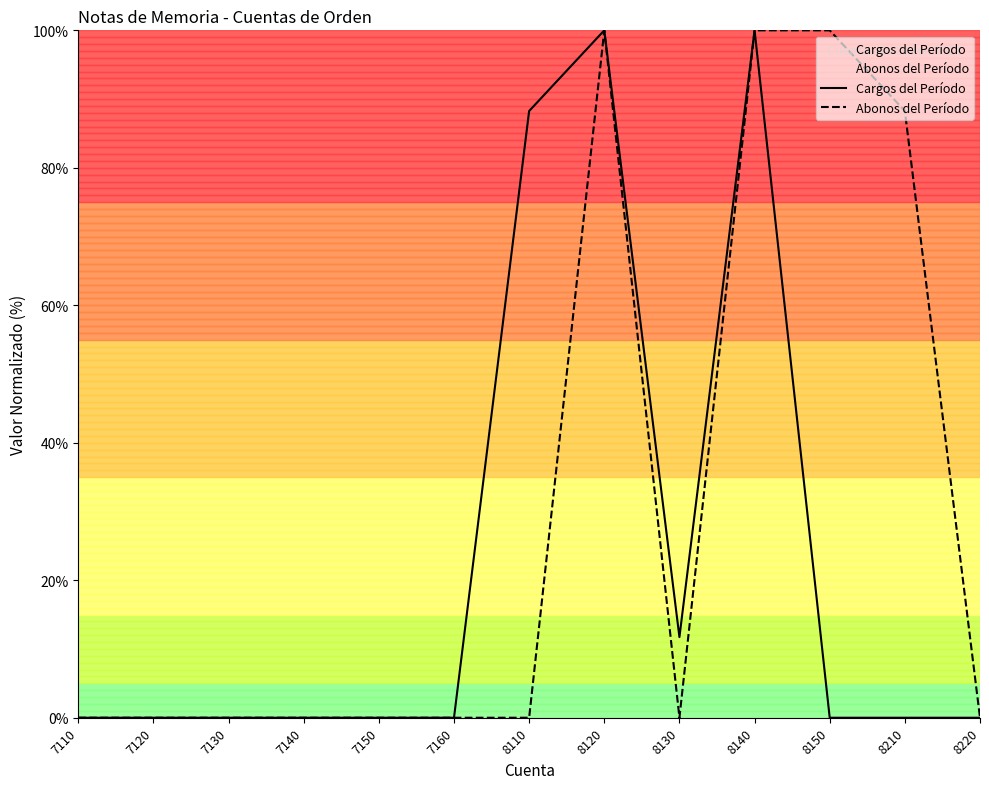

How many series are shown in this chart?

2